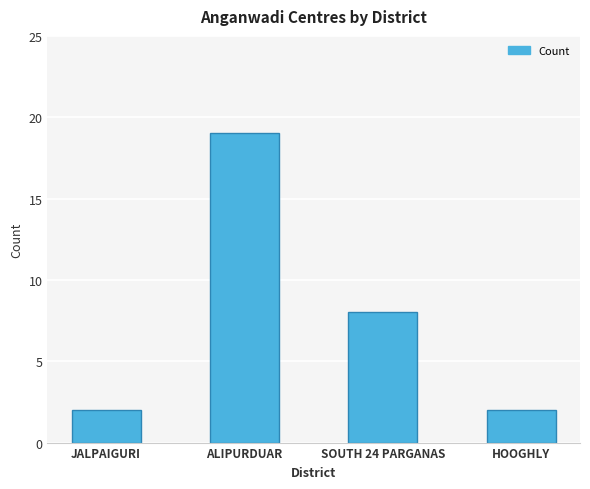

Reading right to left, list all the values displayed in this chart.

HOOGHLY=2	SOUTH 24 PARGANAS=8	ALIPURDUAR=19	JALPAIGURI=2